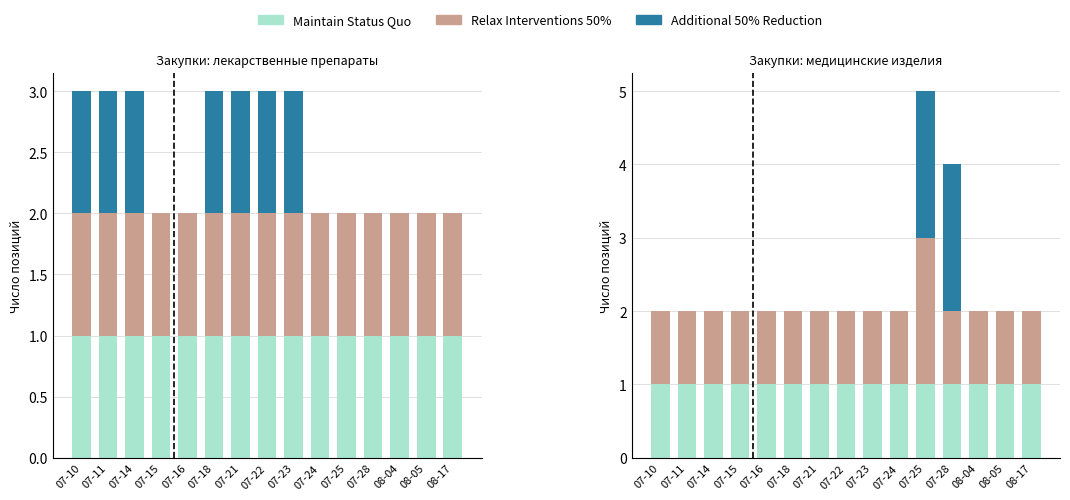

Which category has the highest value in the Additional 50% Reduction series?

07-25